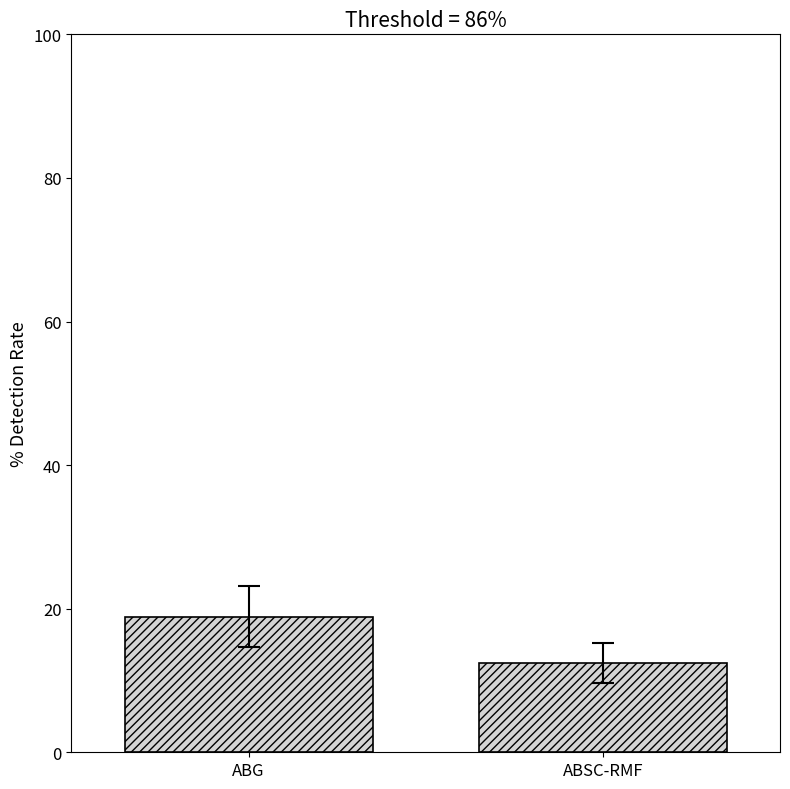

What is the difference between the maximum and minimum values?

6.5